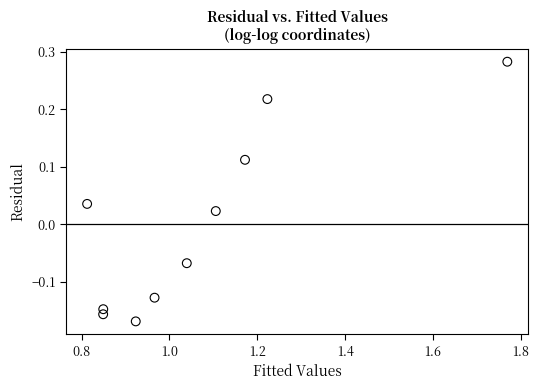

What is the range of X values (max minus min)?

1.0